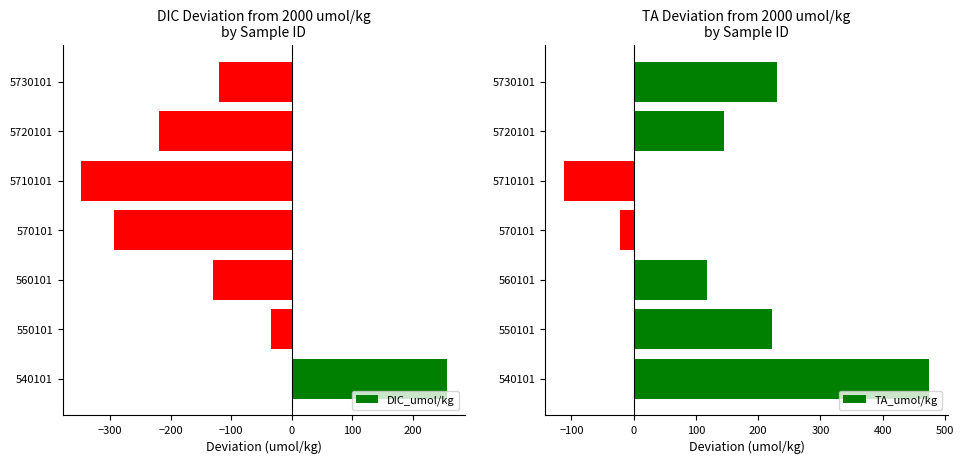

The DIC_umol/kg series shows 256.1 at 540101. True or false?

True